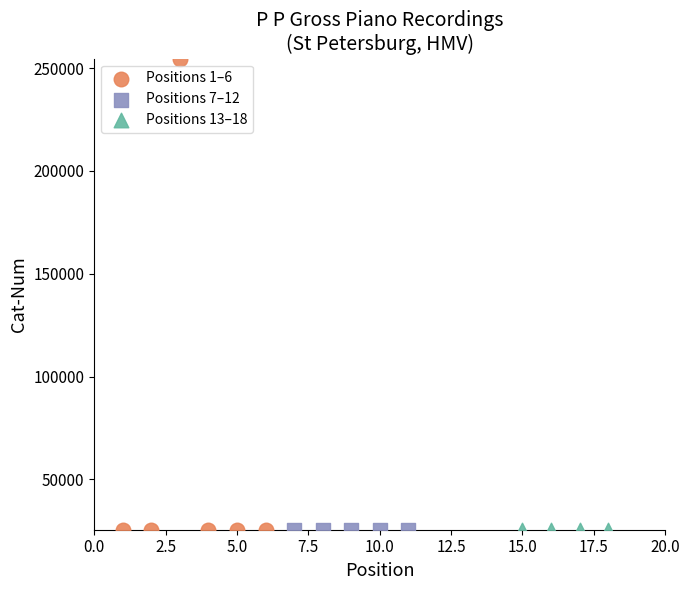

Which series reaches the maximum Y coordinate?

Positions 1–6